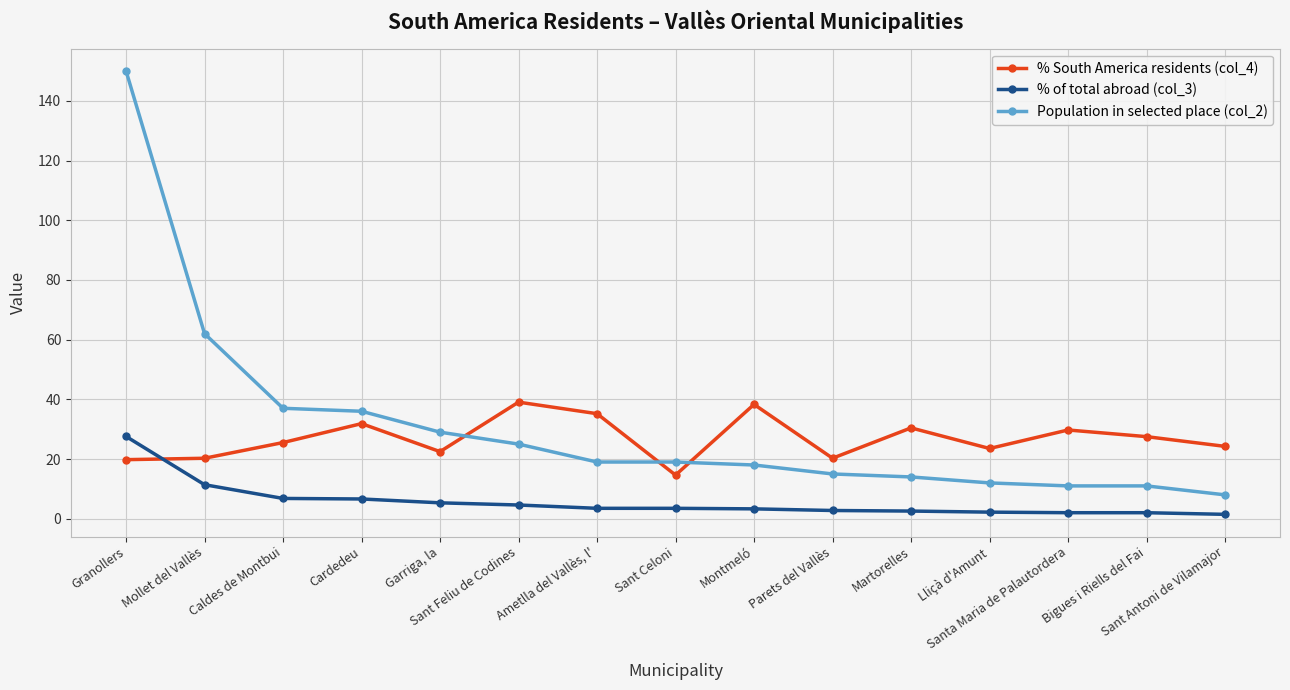

Which category has the highest value across all series?

Granollers